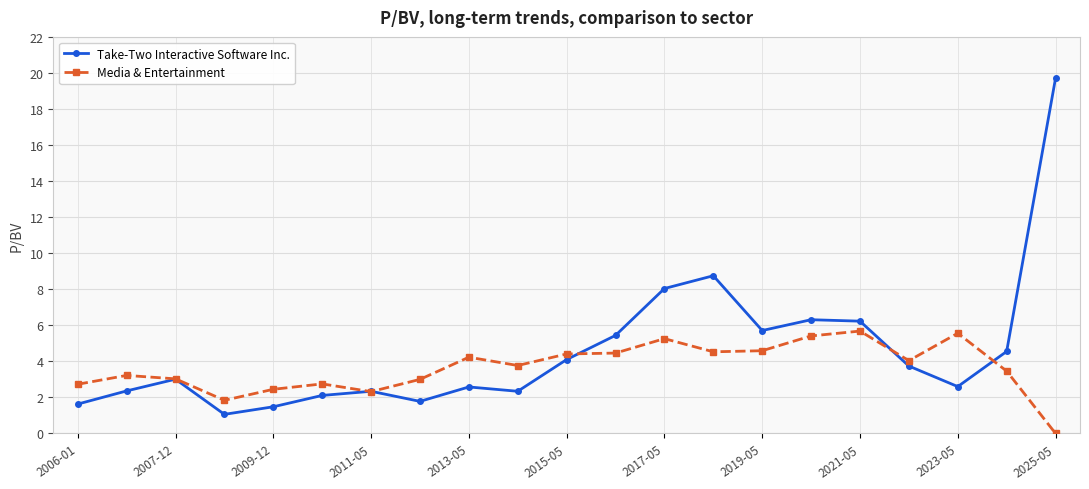

List the series in order of their peak value, lowest first.

Media & Entertainment, Take-Two Interactive Software Inc.